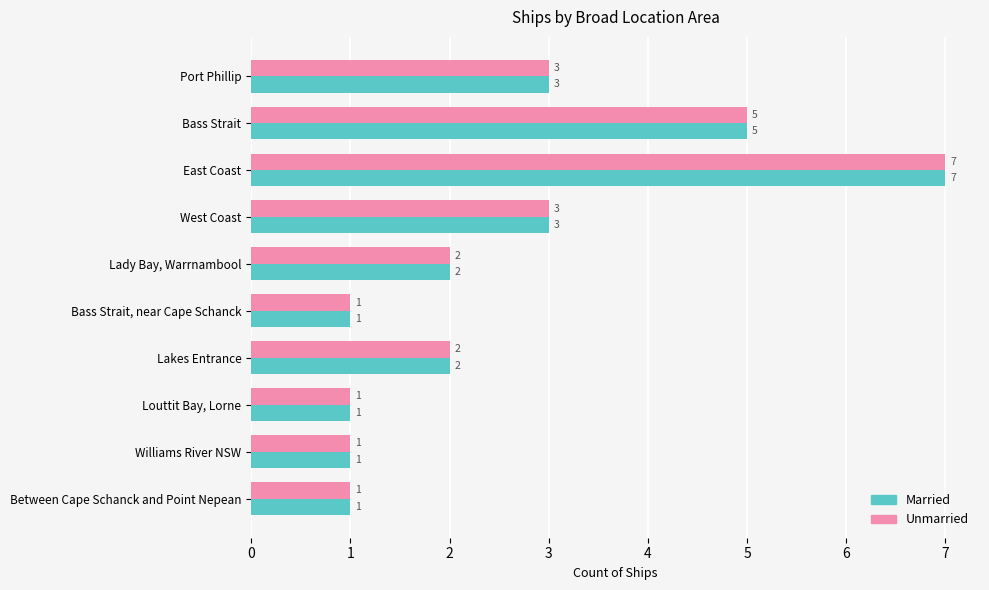

Is it true that Unmarried equals 2 at Lakes Entrance?

True